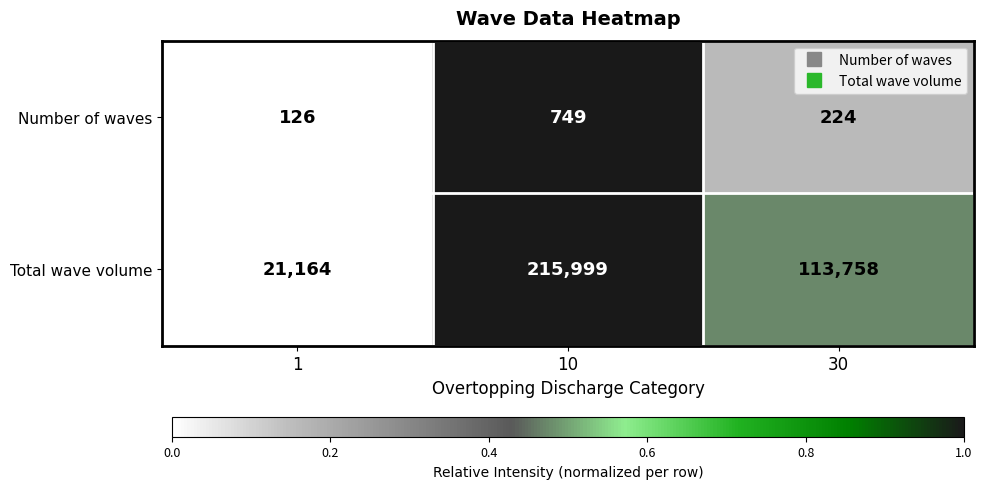

Reading right to left, transcribe all the data shown in this chart.

Number of waves: 30=224	10=749	1=126
Total wave volume: 30=113758	10=215999	1=21164